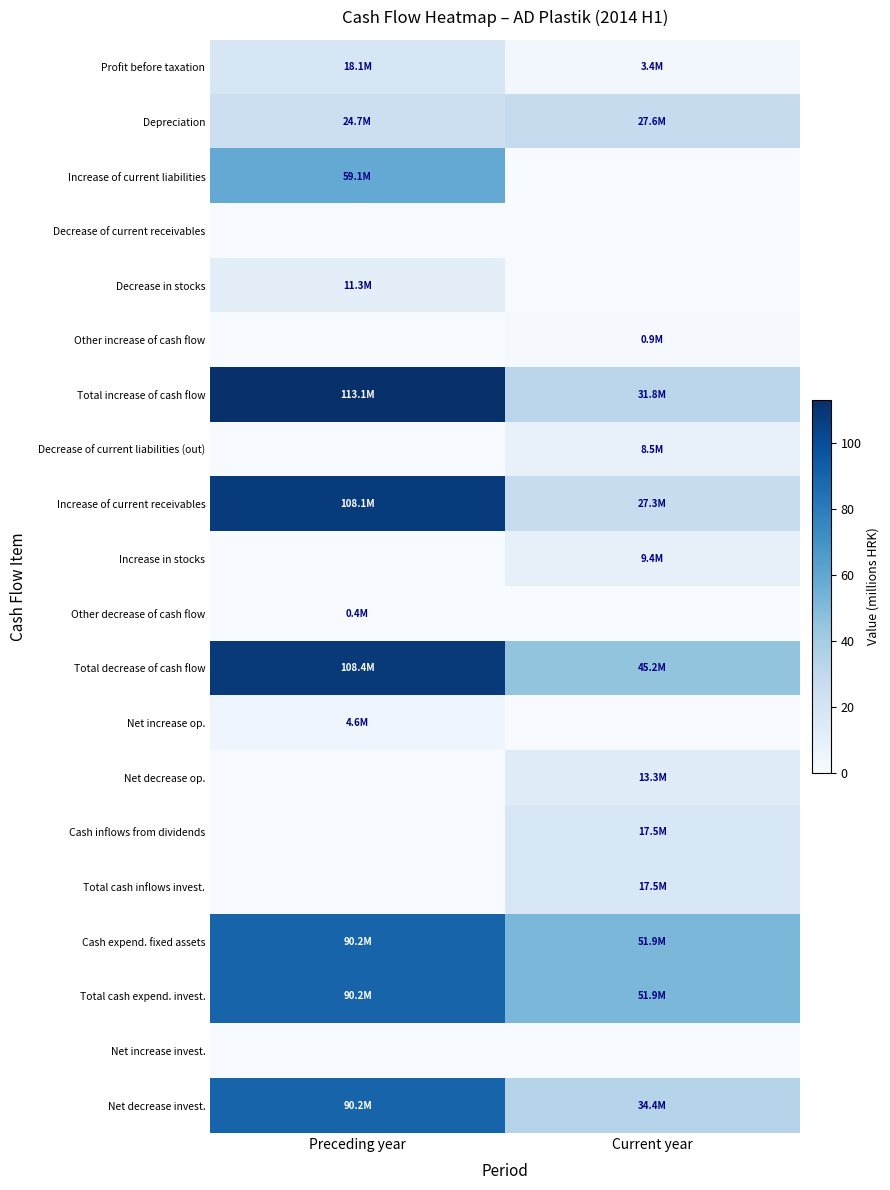

Reading left to right, list all the values displayed in this chart.

Profit before taxation: Preceding year=18.1	Current year=3.4
Depreciation: Preceding year=24.7	Current year=27.6
Increase of current liabilities: Preceding year=59.1	Current year=0.0
Decrease of current receivables: Preceding year=0.0	Current year=0.0
Decrease in stocks: Preceding year=11.3	Current year=0.0
Other increase of cash flow: Preceding year=0.0	Current year=0.9
Total increase of cash flow: Preceding year=113.1	Current year=31.8
Decrease of current liabilities (out): Preceding year=0.0	Current year=8.5
Increase of current receivables: Preceding year=108.1	Current year=27.3
Increase in stocks: Preceding year=0.0	Current year=9.4
Other decrease of cash flow: Preceding year=0.4	Current year=0.0
Total decrease of cash flow: Preceding year=108.4	Current year=45.2
Net increase op.: Preceding year=4.6	Current year=0.0
Net decrease op.: Preceding year=0.0	Current year=13.3
Cash inflows from dividends: Preceding year=0.0	Current year=17.5
Total cash inflows invest.: Preceding year=0.0	Current year=17.5
Cash expend. fixed assets: Preceding year=90.2	Current year=51.9
Total cash expend. invest.: Preceding year=90.2	Current year=51.9
Net increase invest.: Preceding year=0.0	Current year=0.0
Net decrease invest.: Preceding year=90.2	Current year=34.4